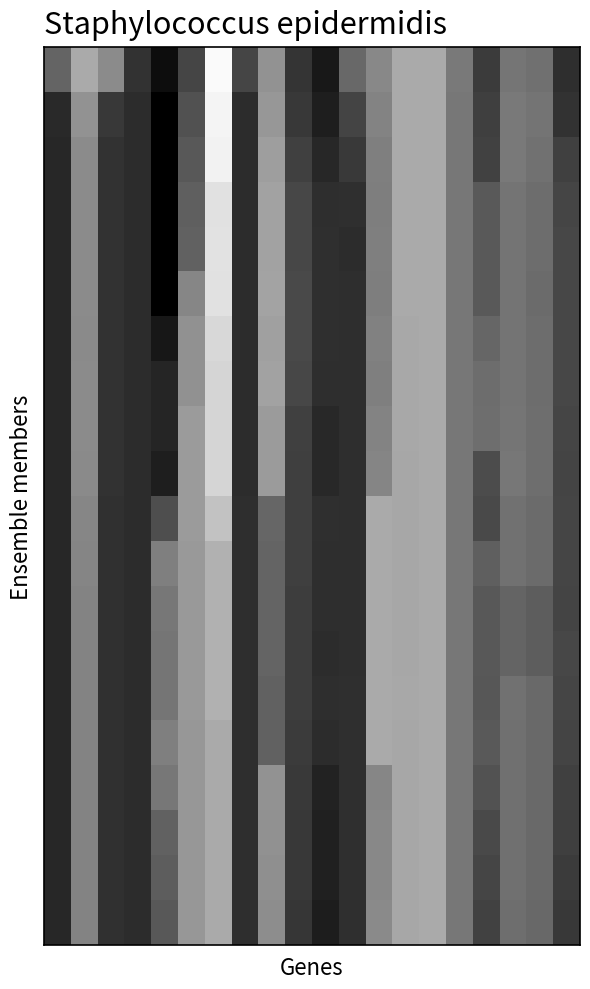

Which category has the lowest value across all series?

6